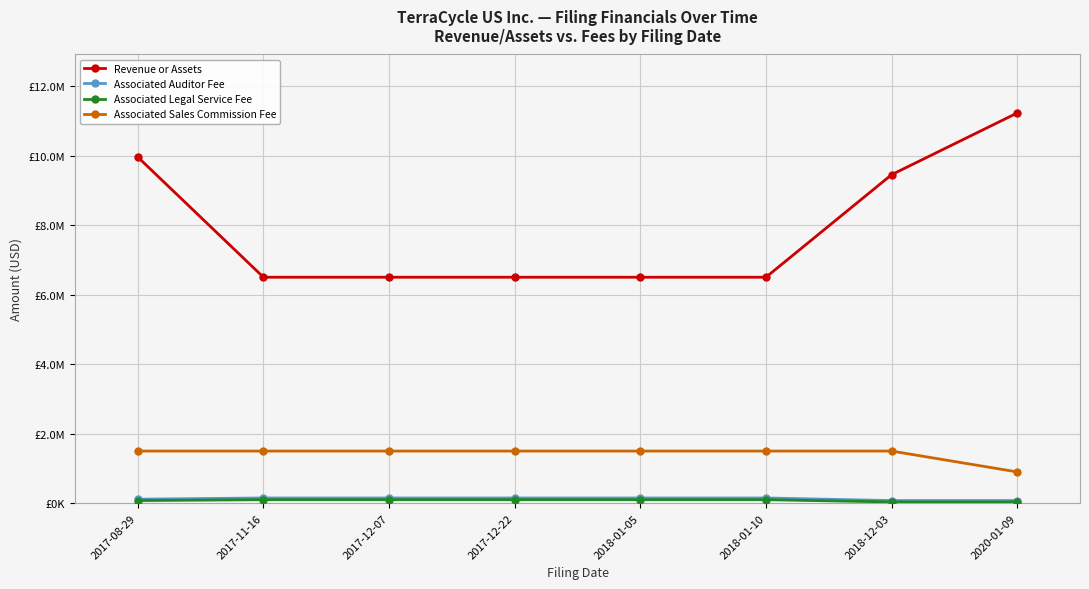

True or false: Associated Legal Service Fee has a value of 100000 at 2018-01-10.

True